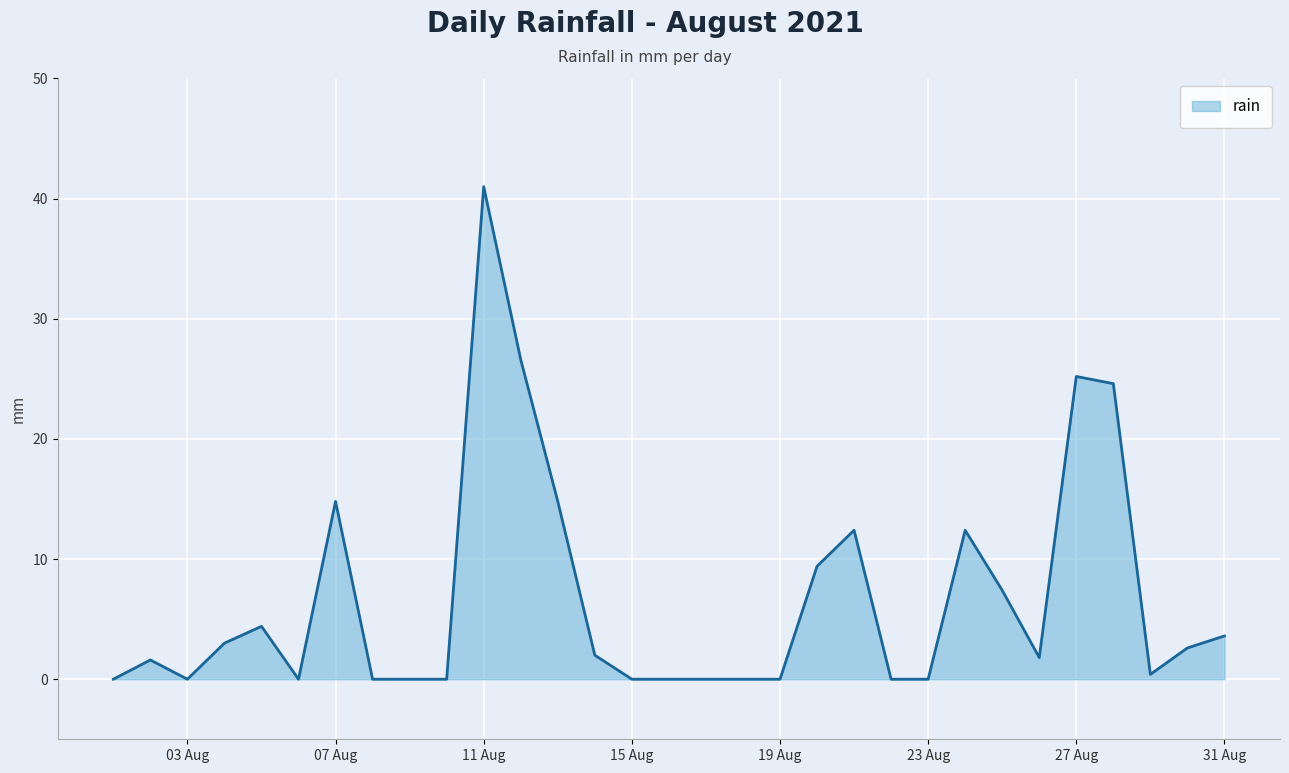

What is the difference between the maximum and minimum values?

41.0